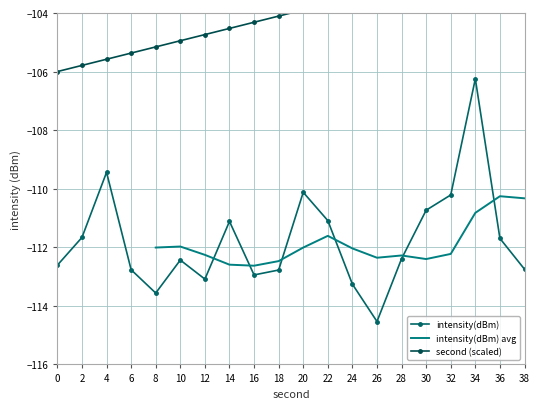

What is the value of the intensity(dBm) point at the 14th from the left?

-114.5